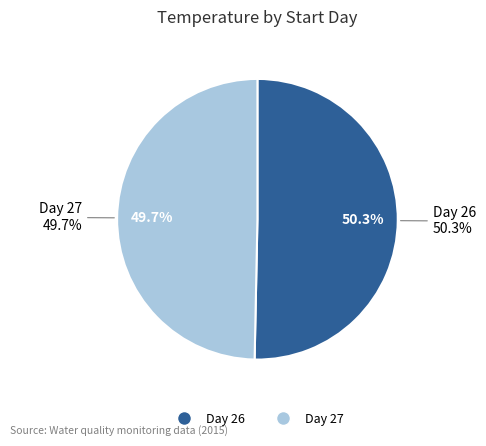

What is the ratio of the value at 27 to the value at 26?

1.0